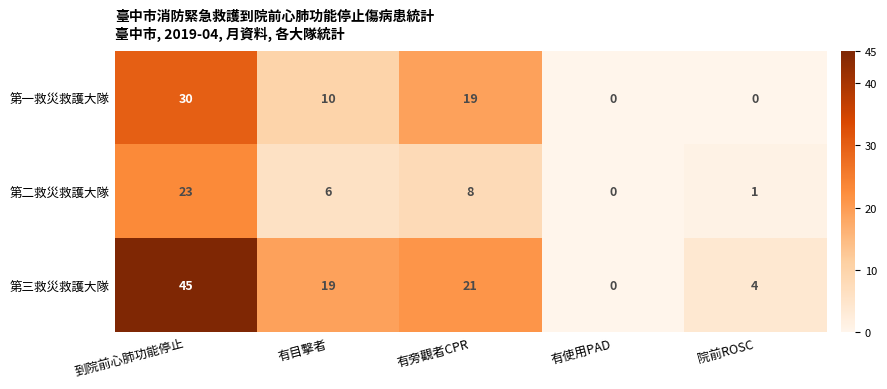

Reading right to left, what are all the values shown in this chart?

第一救災救護大隊: 0	0	19	10	30
第二救災救護大隊: 1	0	8	6	23
第三救災救護大隊: 4	0	21	19	45